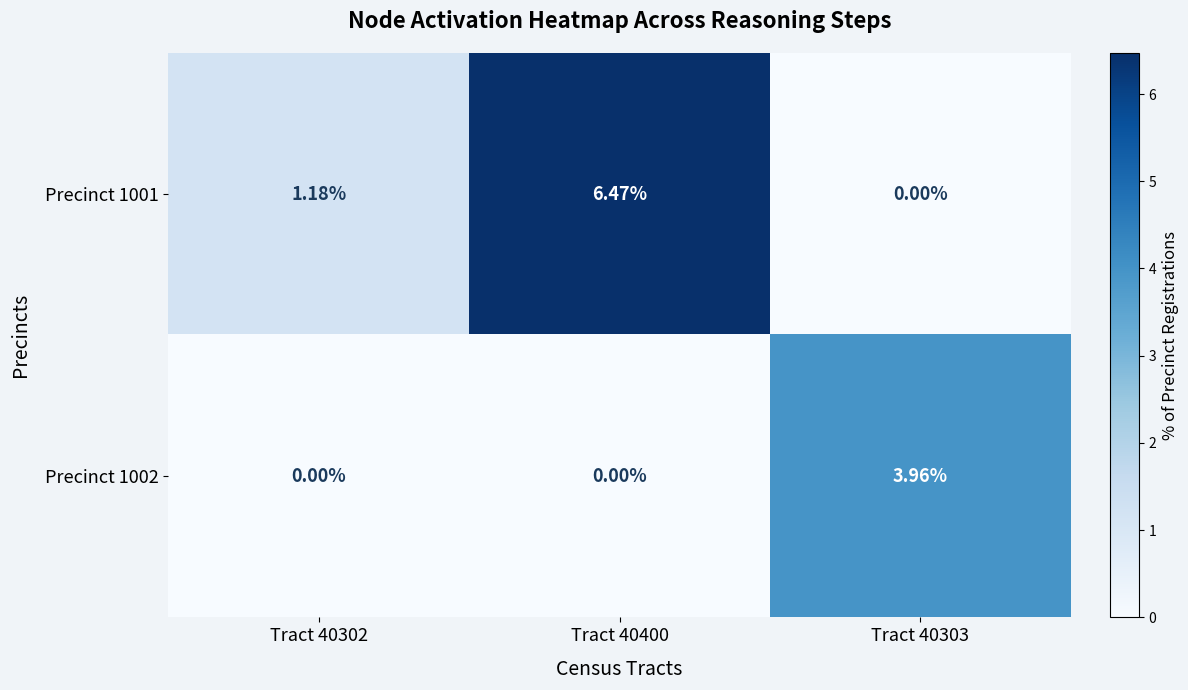

At how many categories does at least one series exceed 1?

3